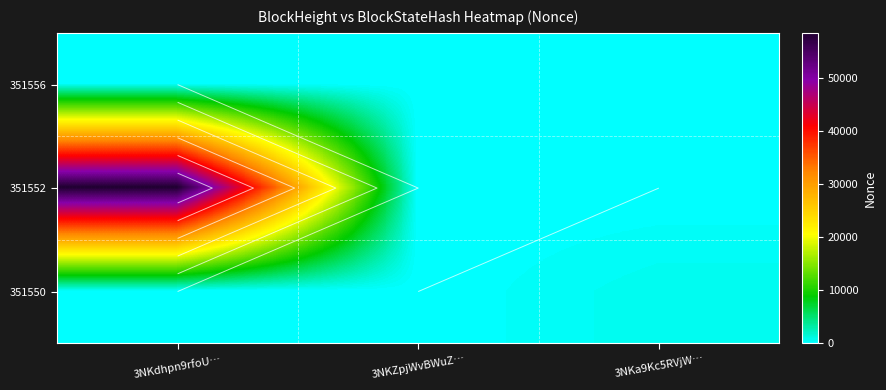

Which has a higher value, 3NKZpjWvBWuZ… or 3NKa9Kc5RVjW…?

3NKZpjWvBWuZ…